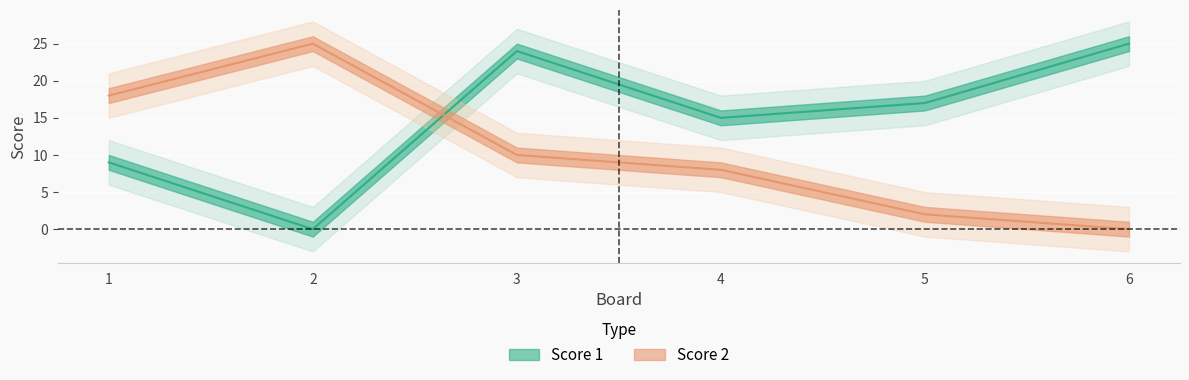

Reading left to right, extract all data points from this chart.

Score 1: 1=9	2=0	3=24	4=15	5=17	6=25
Score 2: 1=18	2=25	3=10	4=8	5=2	6=0